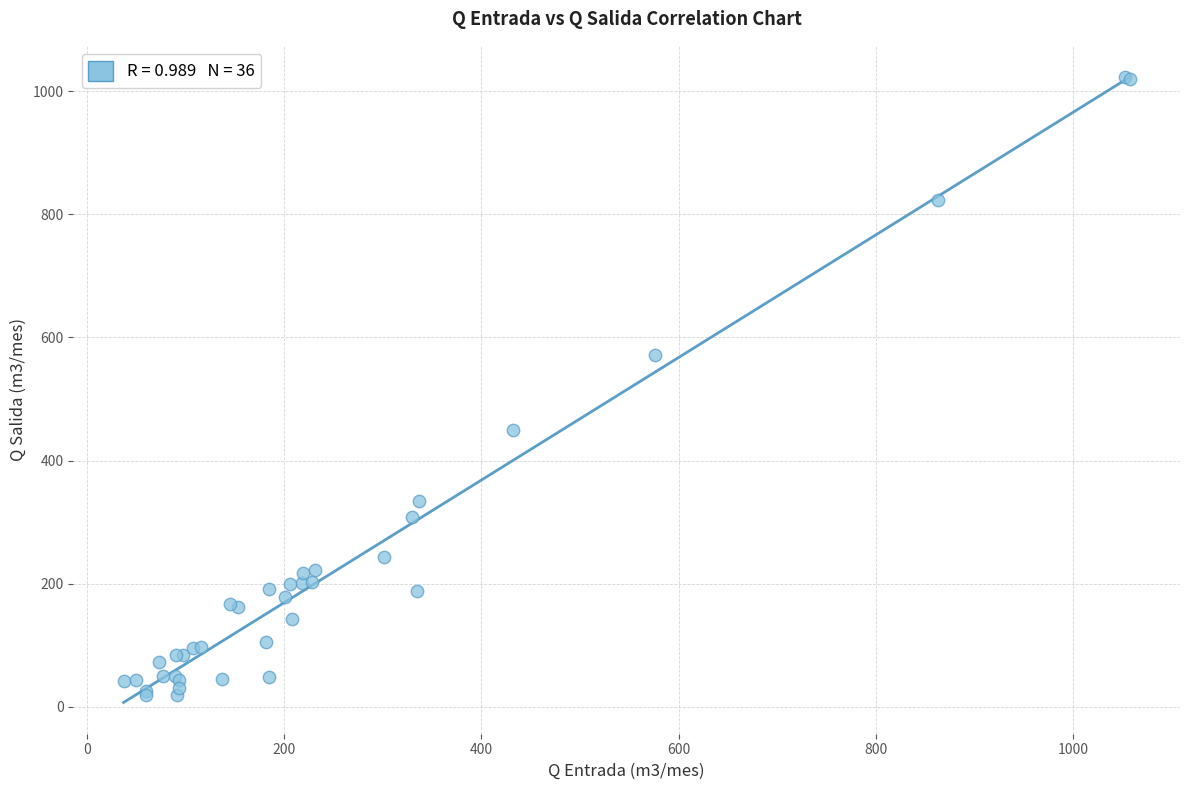

What Y value in the scatter plot is closest to 520?

571.0